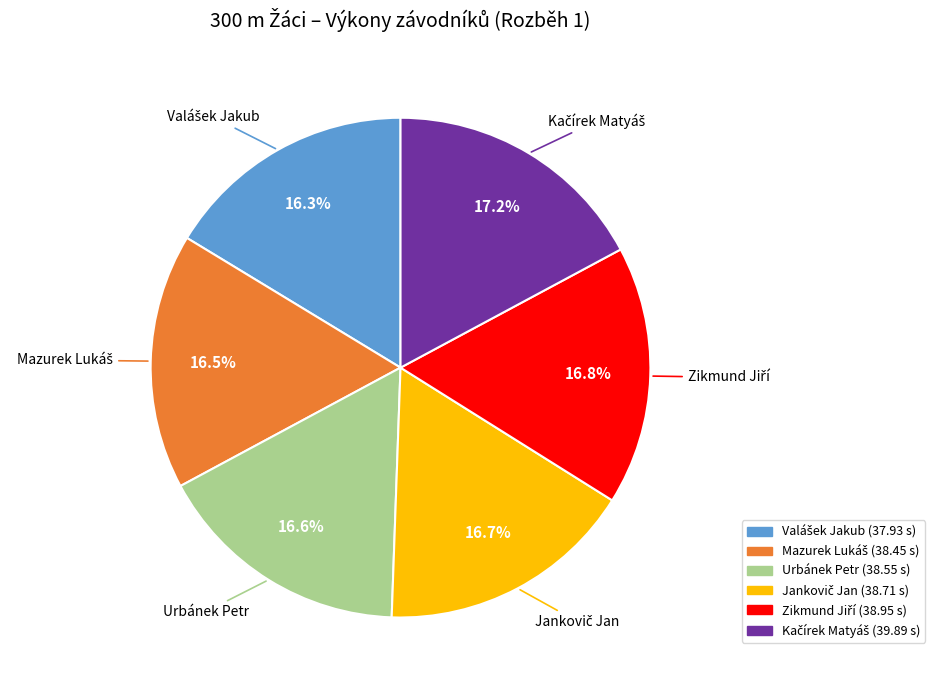

Is there a majority slice in this chart?

No